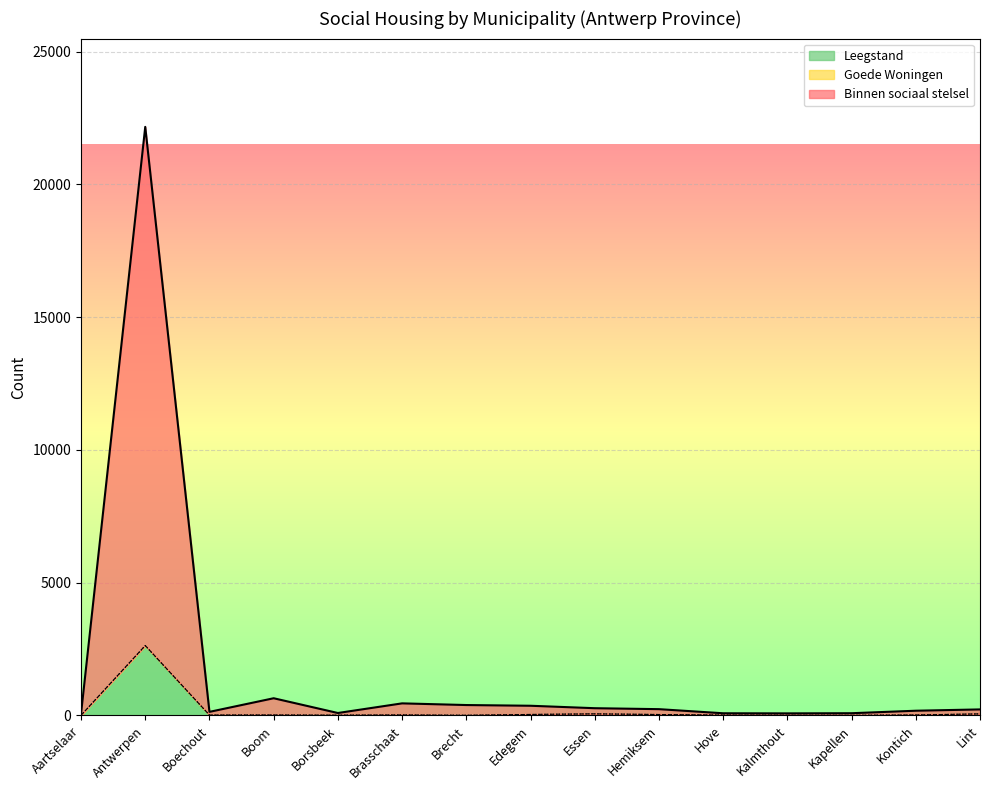

At which category is the sum across all series the highest?

Antwerpen